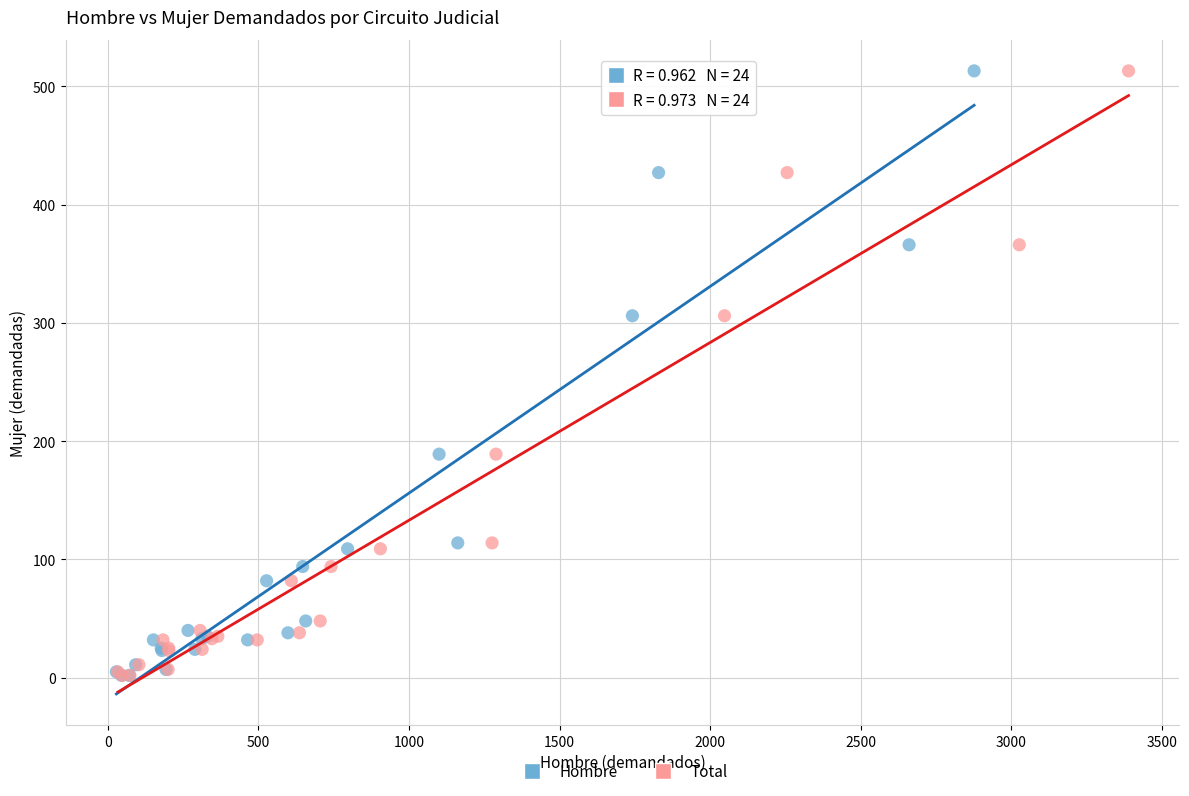

What are all the series names shown in the legend?

Hombre, Total